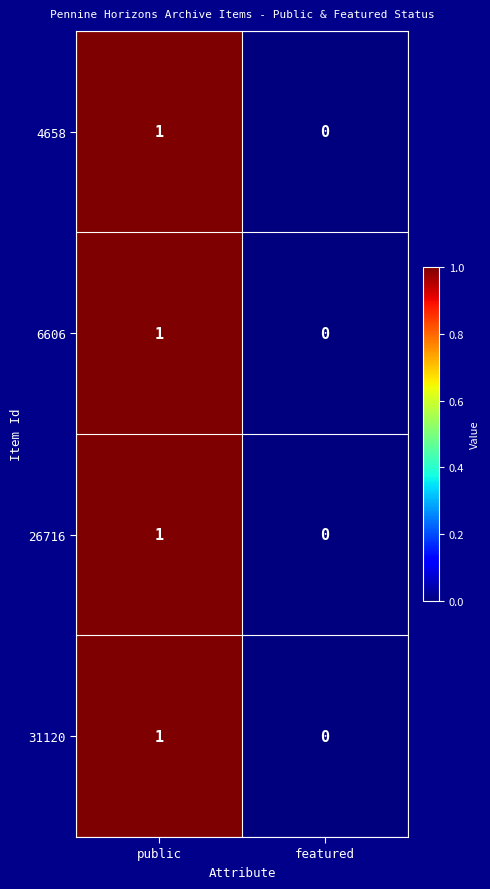

Which category has the highest value across all series?

public